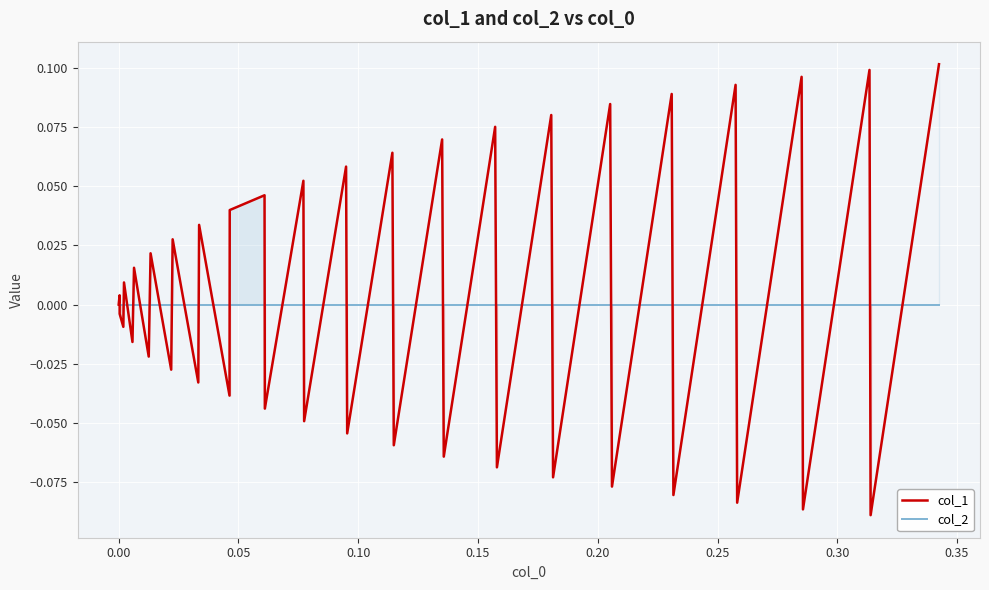

List the series in order of their peak value, highest first.

col_1, col_2